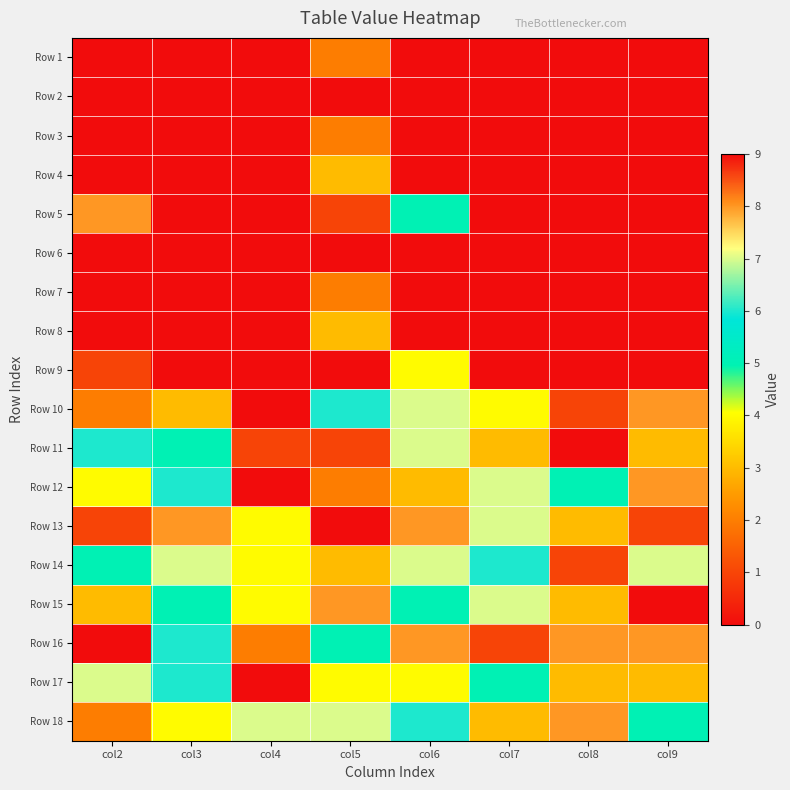

Which has a higher value, col6 or col7?

col6